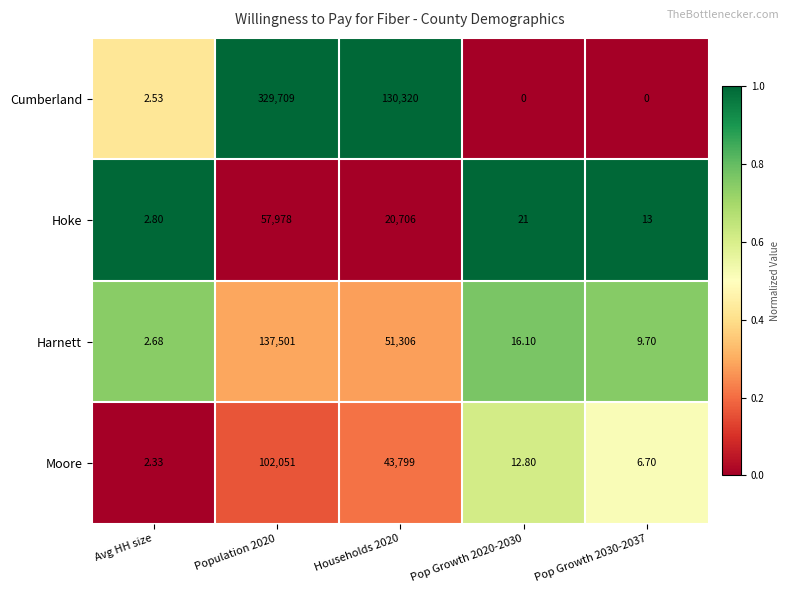

What is the greatest value displayed?

329709.0